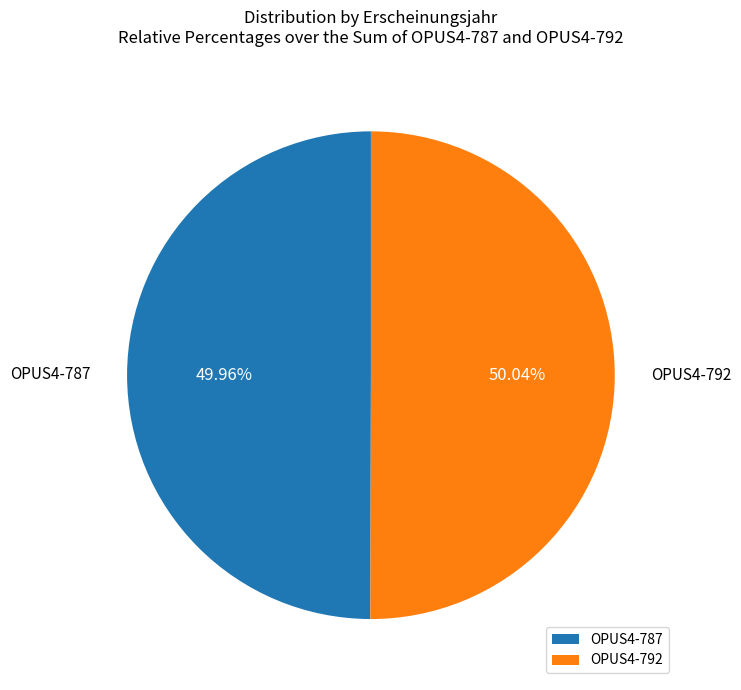

The OPUS4-792 slice represents 44% of the pie. True or false?

False